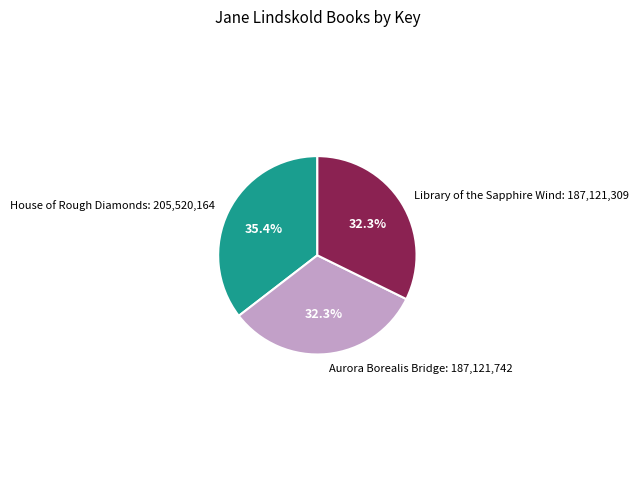

Is there any slice that represents more than half of the pie?

No